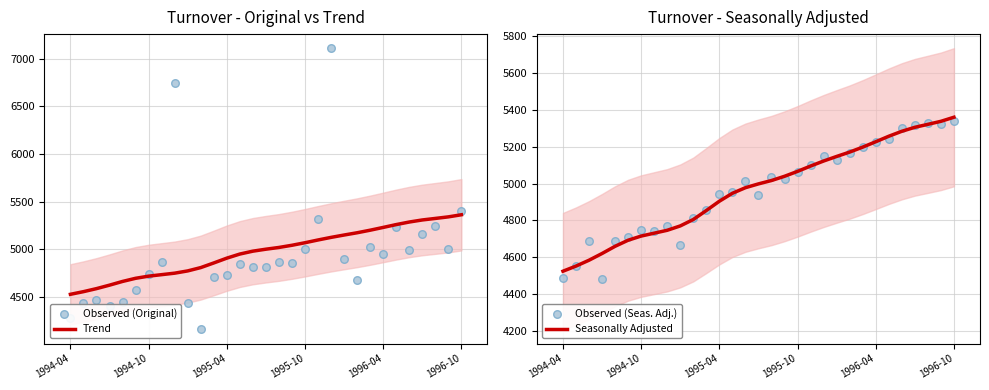

Which series contains the lowest Y value?

Observed (Original)